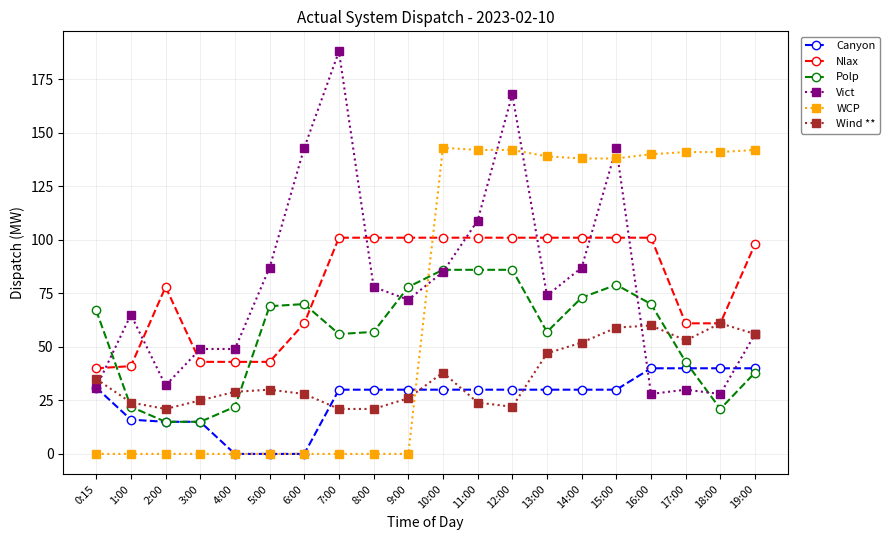

What is the label of the 13th point from the left?

12:00